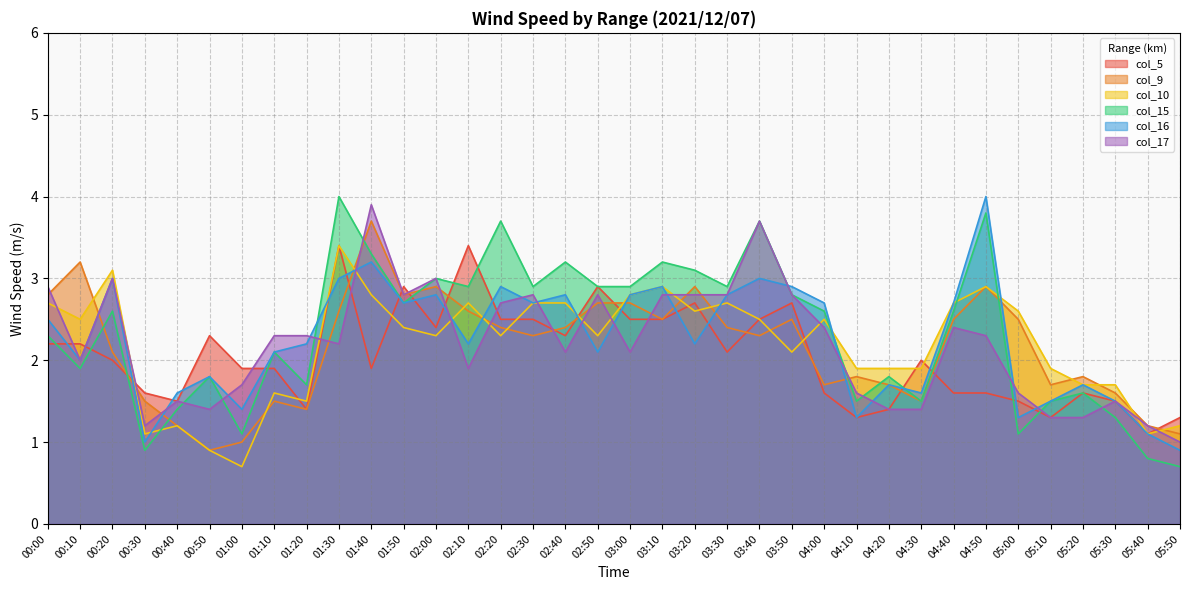

How many series are shown in this chart?

6